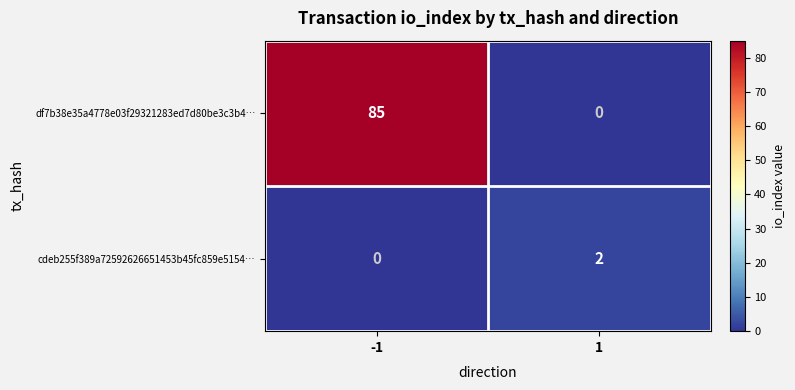

Which series has the largest total across all categories?

df7b38e35a4778e03f29321283ed7d80be3c3b4…